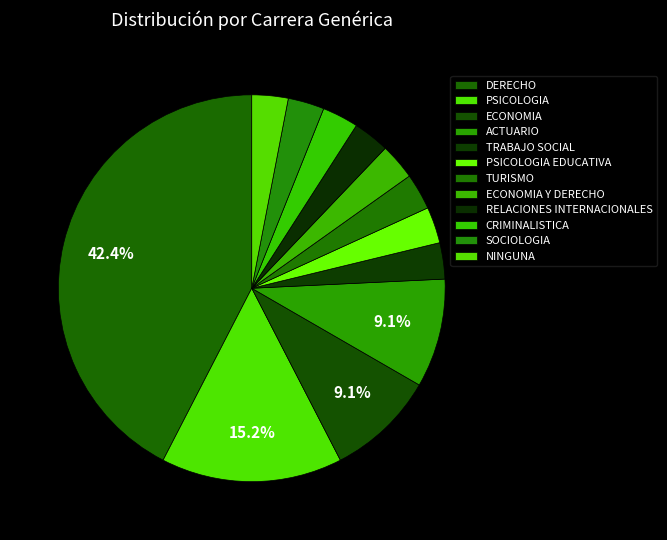

Count the number of slices in the pie.

12